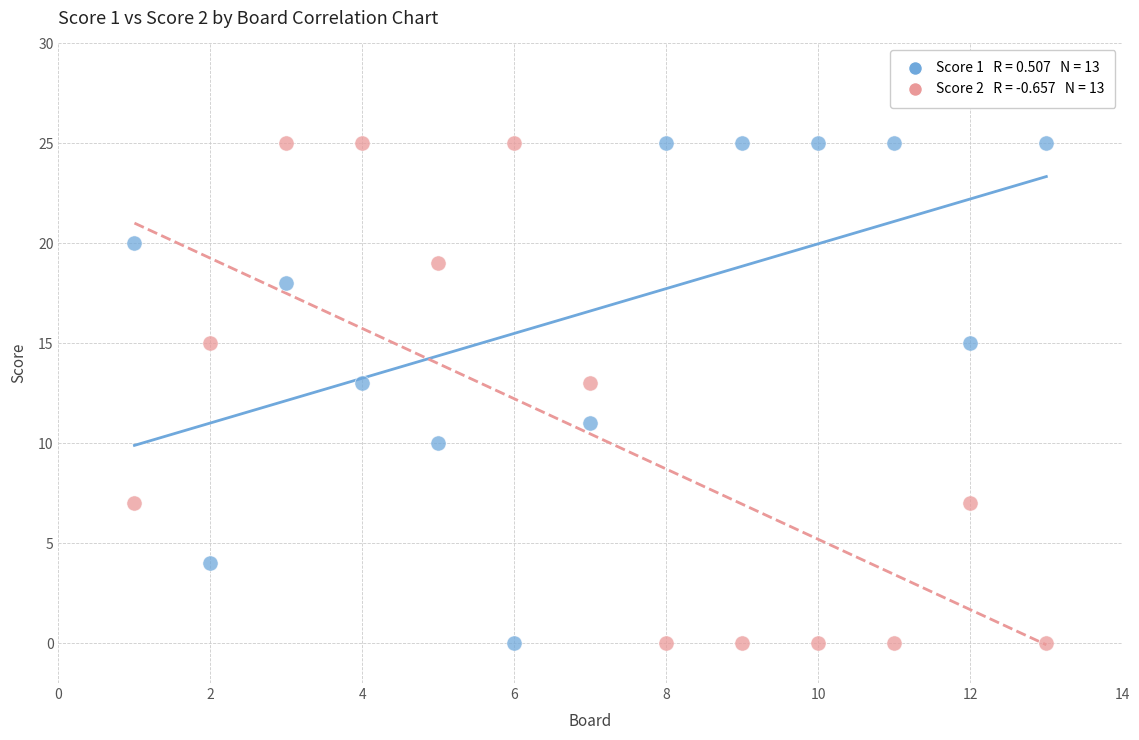

Across all data points, what is the range of X values (max minus min)?

12